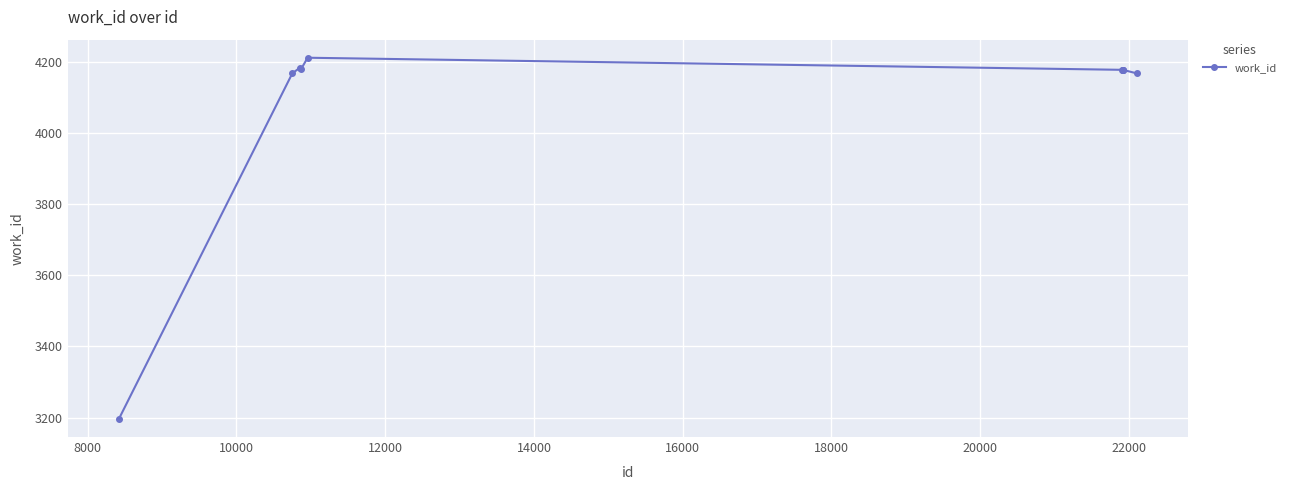

What is the sum of all values?

40811